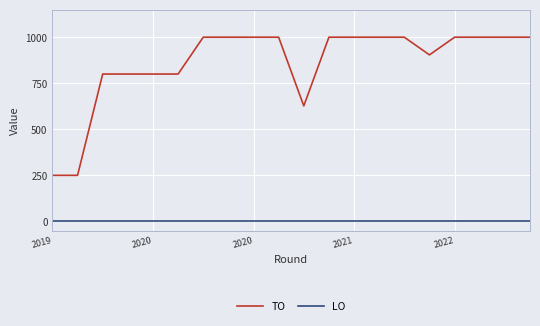

What are all the series names shown in the legend?

TO, LO